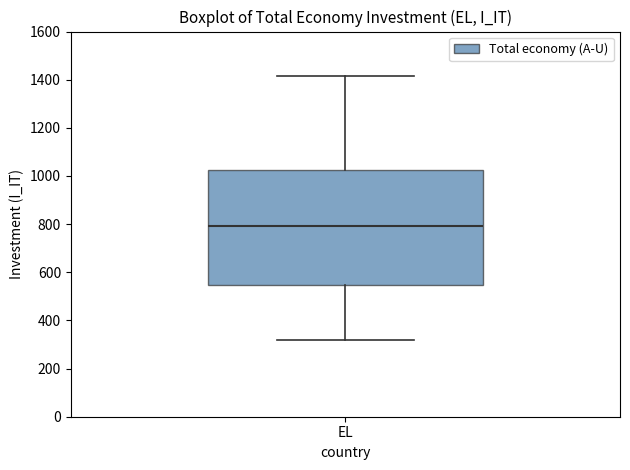

Transcribe this box plot: give where the median line is, the range the box spans, and where the two whiskers end, as read against the y-axis. The values are not printed on the chart, so give them approximately, as read against the axis.

median 800, box 540 to 1020, whiskers 320 to 1420